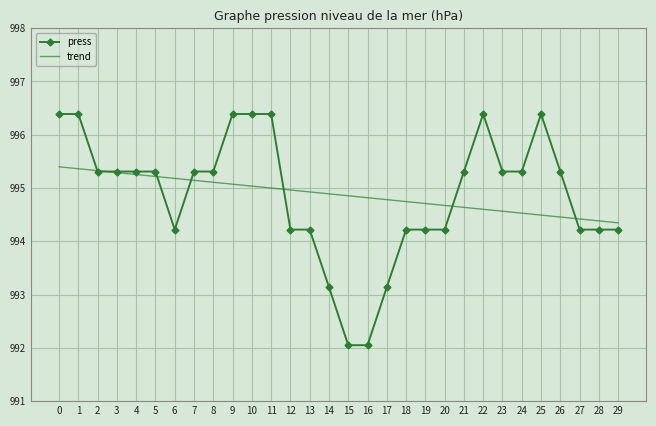

What is the difference between the trend values at 27 and 3?

0.9